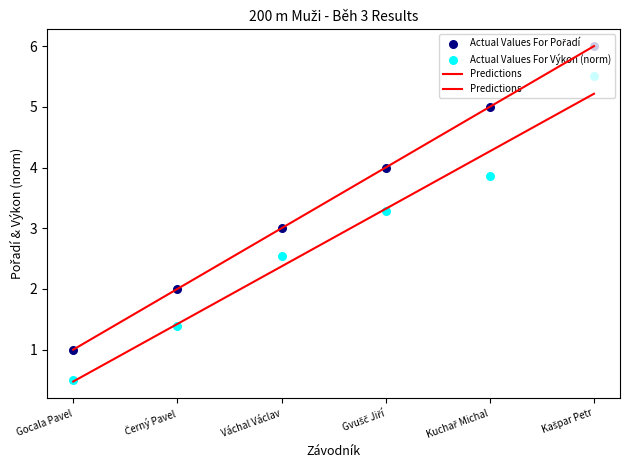

Which series contains the highest Y value?

Actual Values For Pořadí